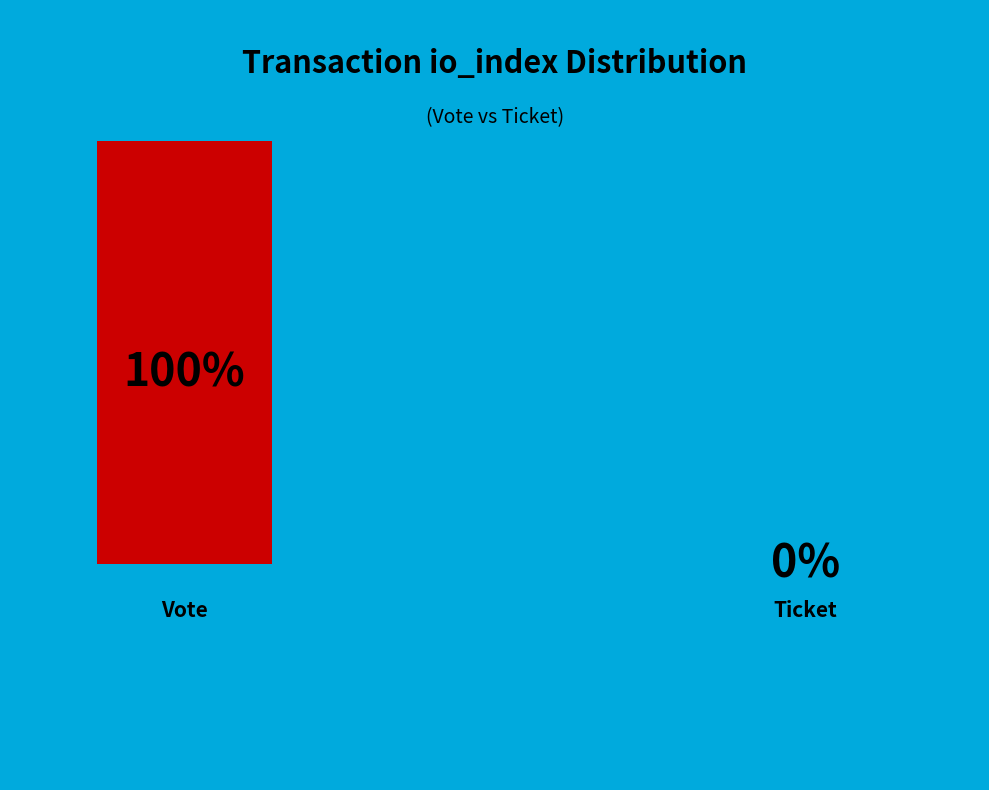

To the nearest percent, what is the difference between the largest and smallest slice percentages?

100%